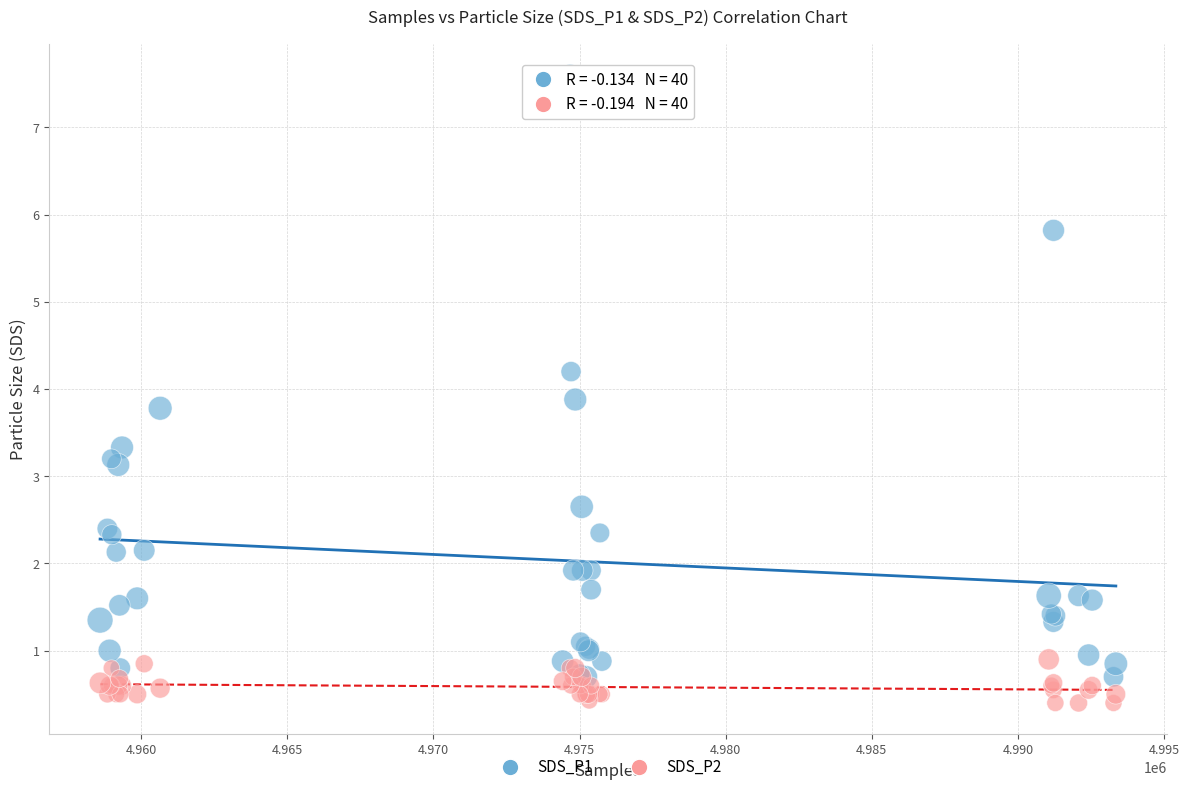

Which series has the largest Y range (max minus min)?

SDS_P1